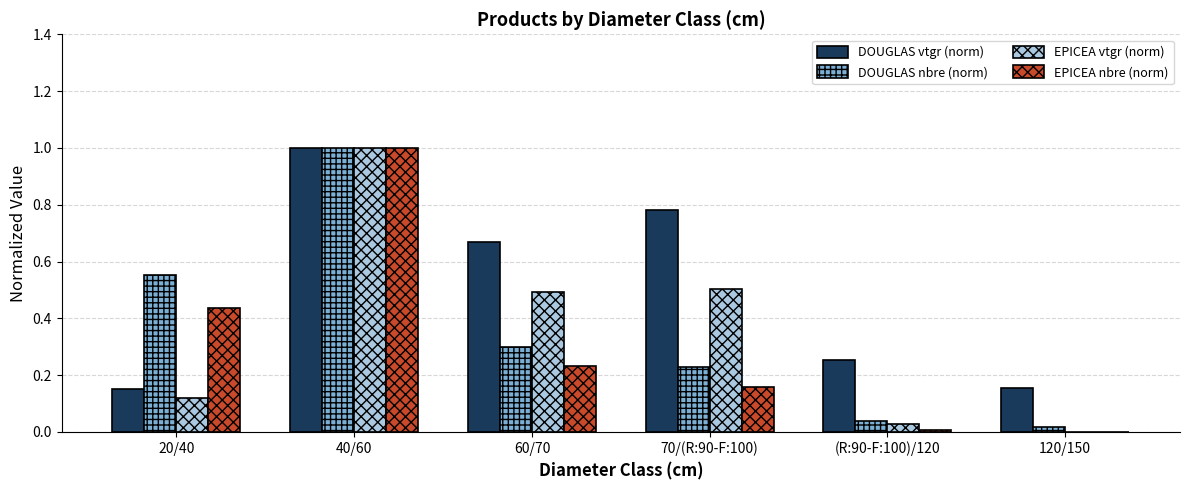

Between 20/40 and (R:90-F:100)/120, which series saw the biggest shift?

DOUGLAS nbre (norm)